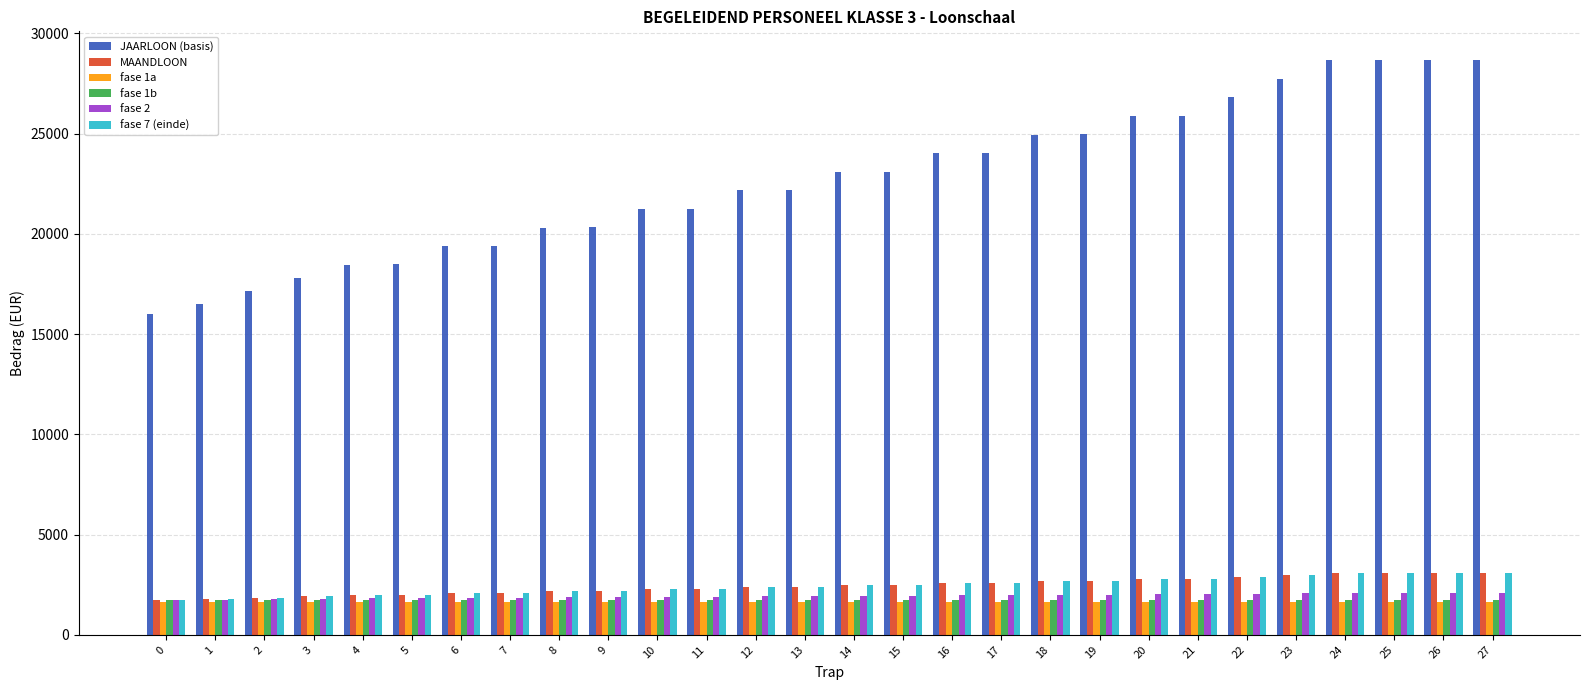

What is the maximum value for JAARLOON (basis)?

28667.4